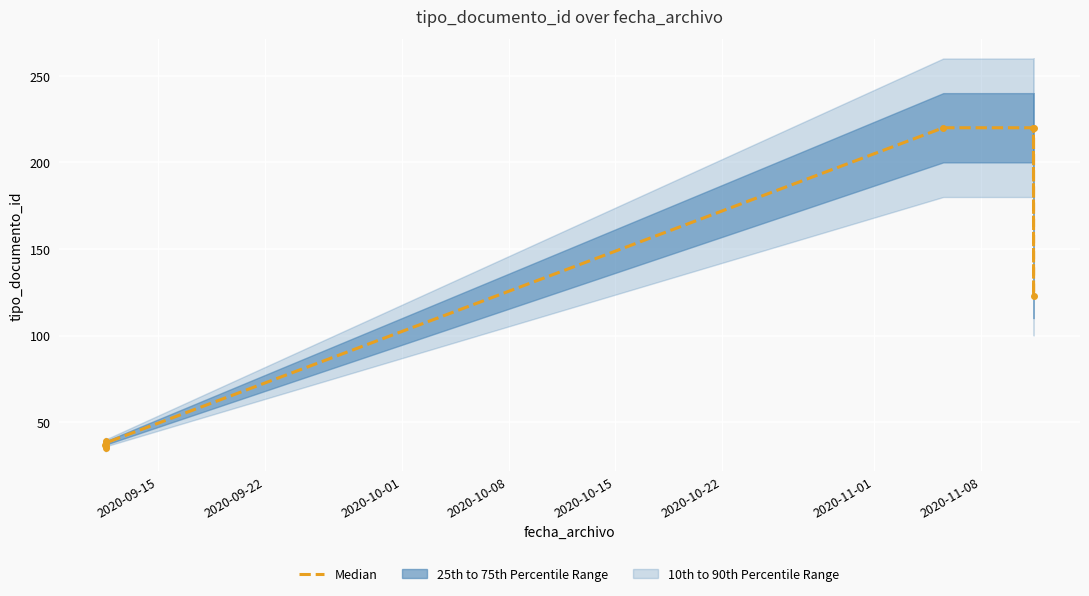

What is the smallest value displayed?

35